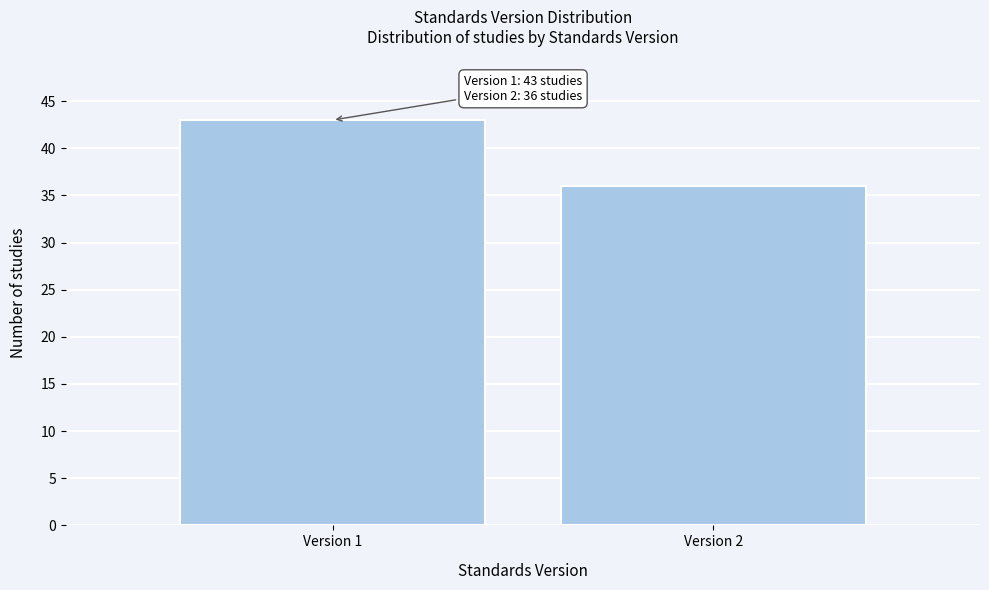

Reading right to left, what are all the values shown in this chart?

Version 2=36	Version 1=43